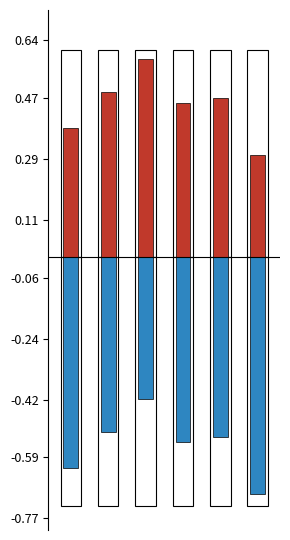

What is the total value across all series at 4?

-0.1